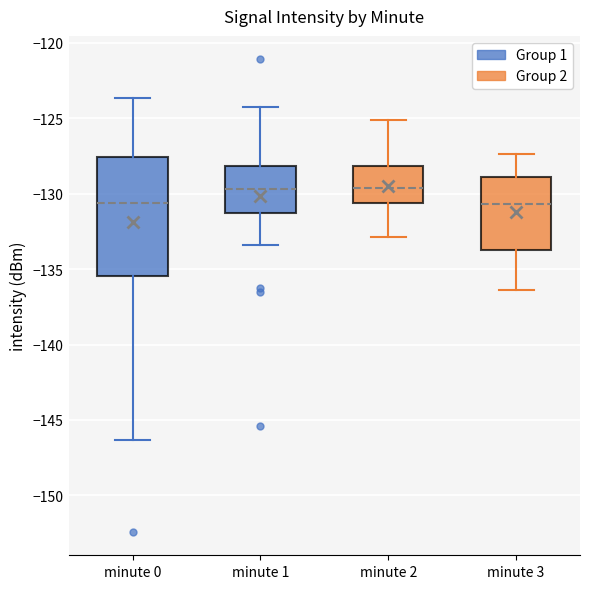

Reading left to right, transcribe this box plot: for each box, give where its median line is, the range the box spans, and where its two whiskers end, as read against the y-axis. The values are not printed on the chart, so give them approximately, as read against the axis.

minute 0: median -130.5, box -135.5 to -127.5, whiskers -146.5 to -123.5
minute 1: median -129.5, box -131.5 to -128.0, whiskers -133.5 to -124.5
minute 2: median -129.5, box -130.5 to -128.0, whiskers -133.0 to -125.0
minute 3: median -130.5, box -133.5 to -129.0, whiskers -136.5 to -127.5